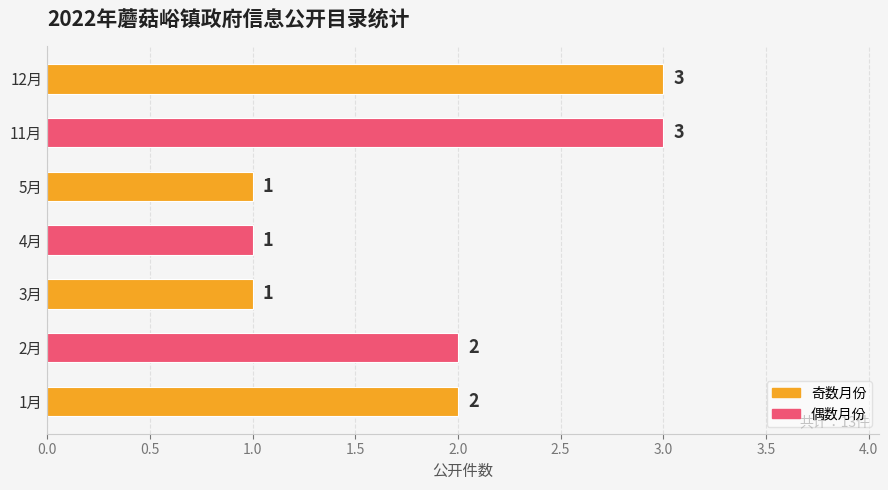

Are the bars horizontal?

Yes